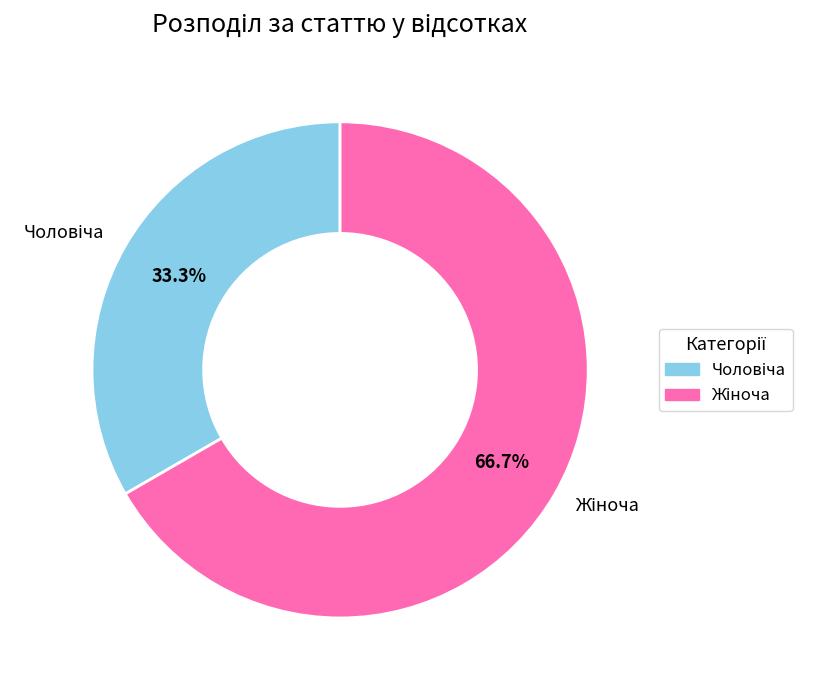

Does any single category account for the majority?

Yes